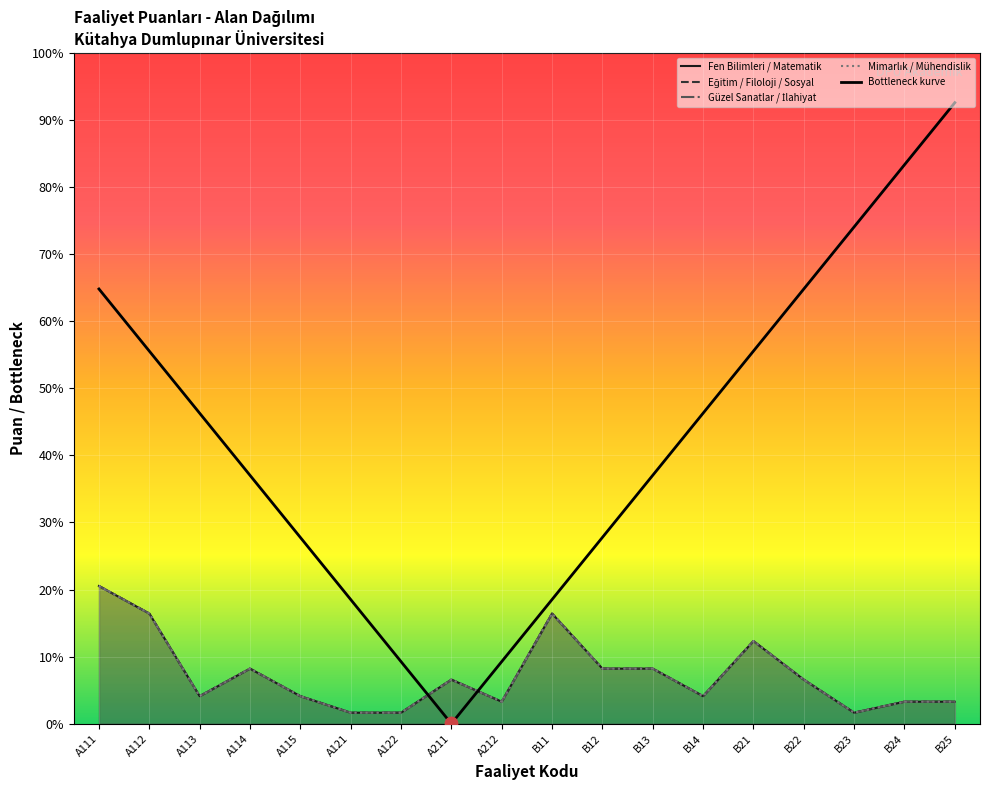

What is the total value across all series at A111?

24.6